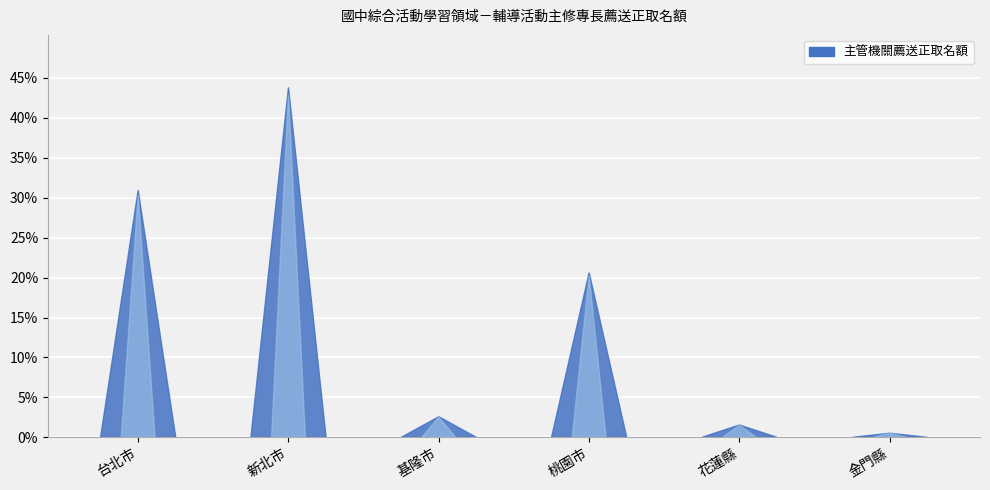

Are the bars horizontal?

No